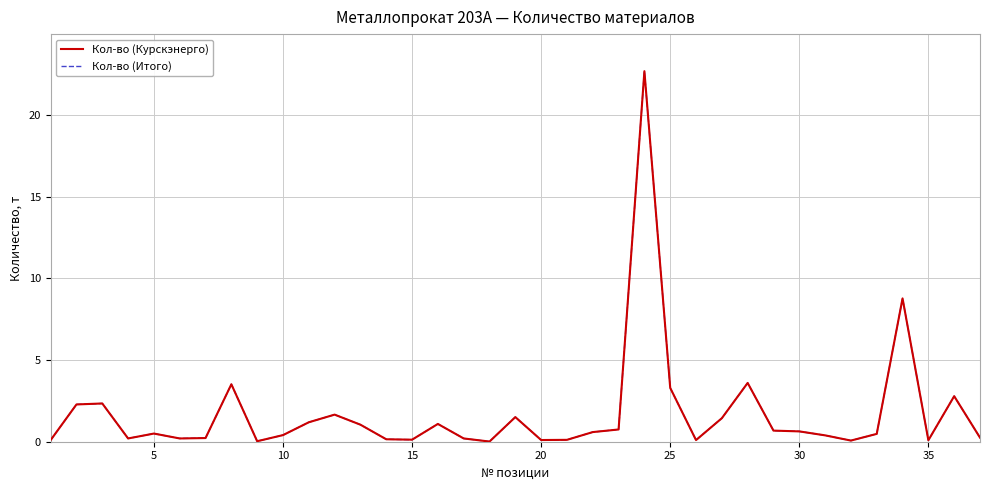

True or false: Кол-во (Итого) has more than 2 points higher than both neighbors.

True